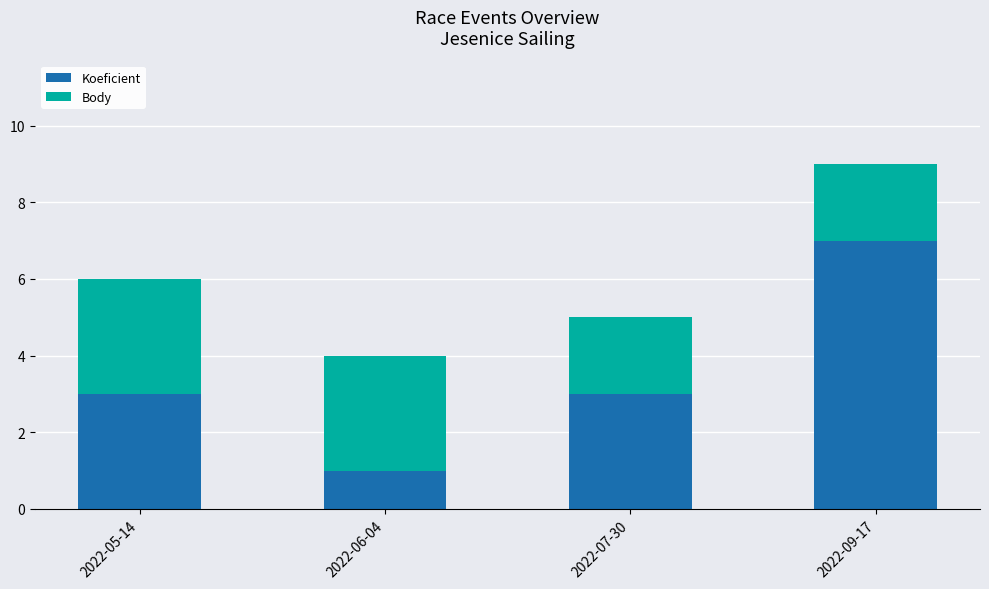

What is the sum of all Koeficient values?

14